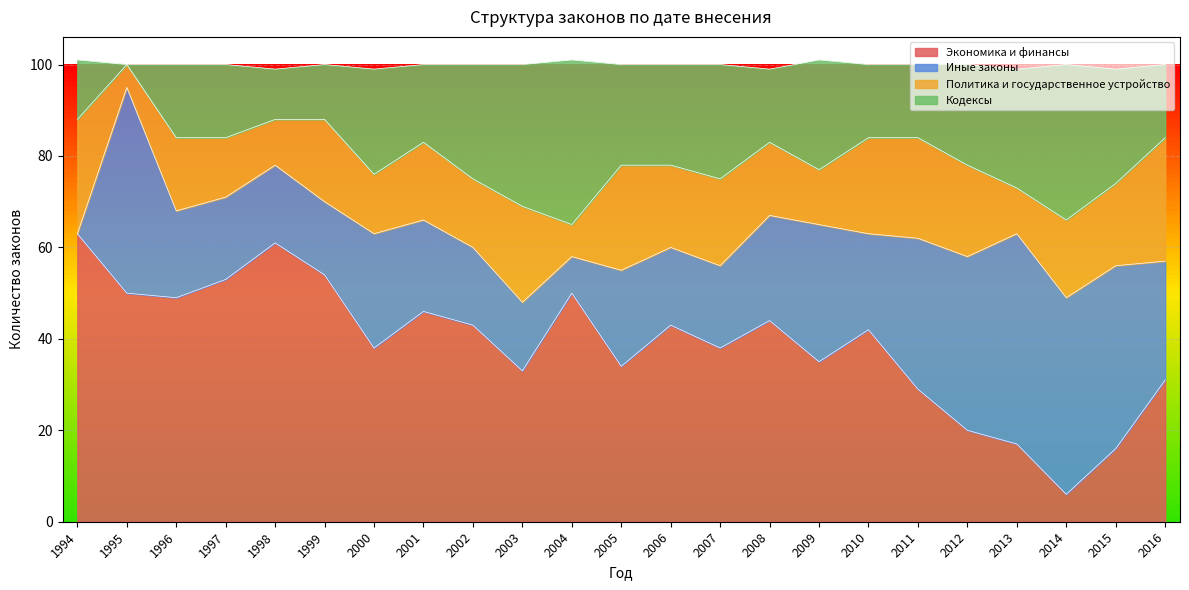

The Экономика и финансы series shows 34 at 2005. True or false?

True